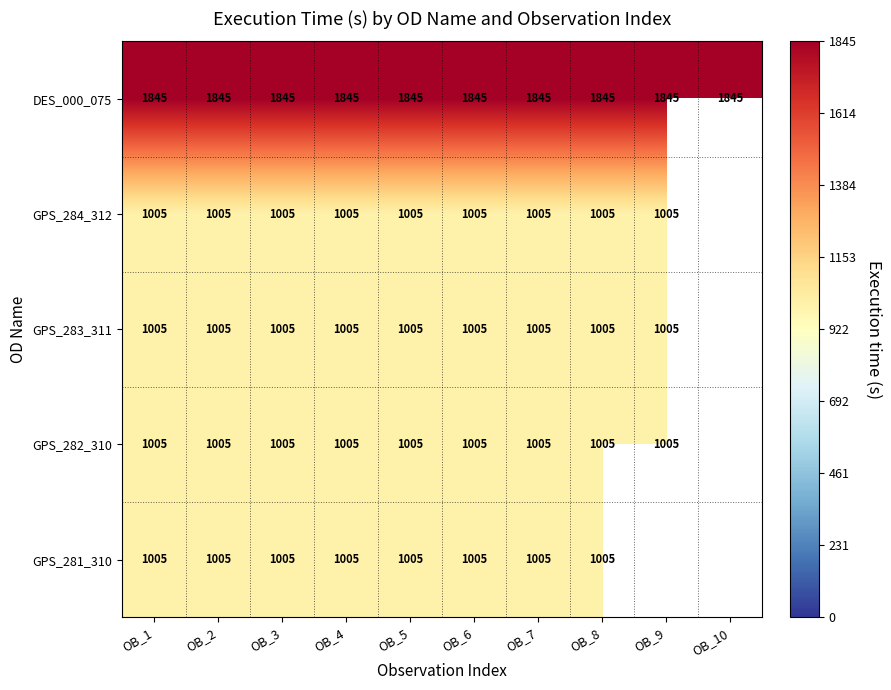

What is the sum of the GPS_284_312 values at OB_9 and OB_3?

2010